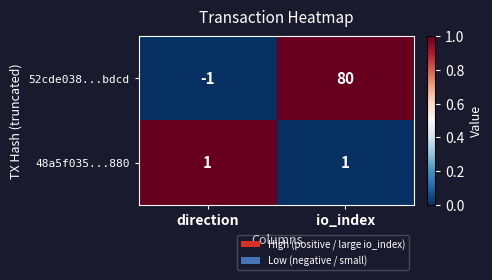

At direction, list the series in order from largest to smallest.

48a5f035...880, 52cde038...bdcd